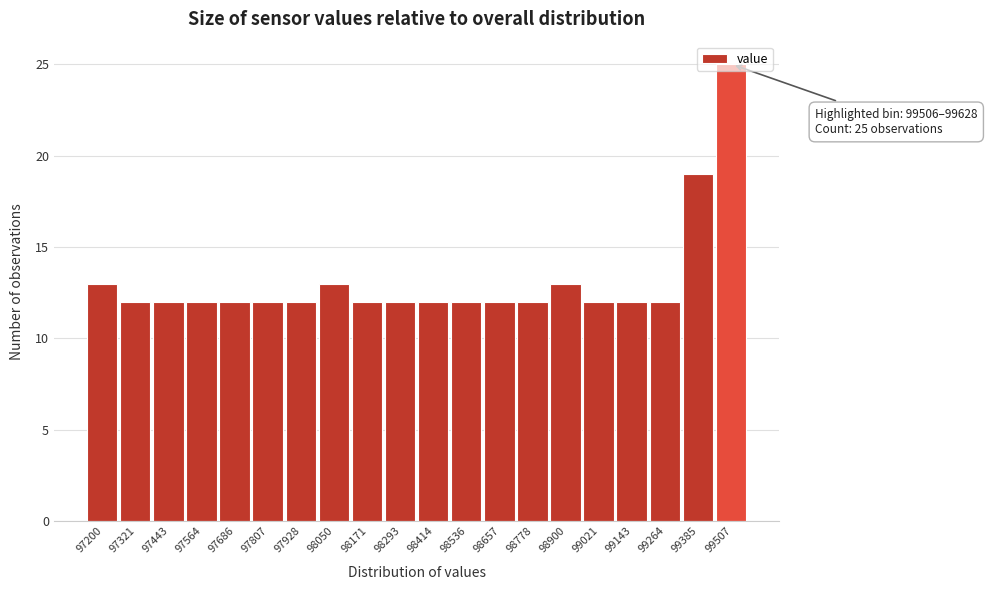

What is the smallest value displayed?

12